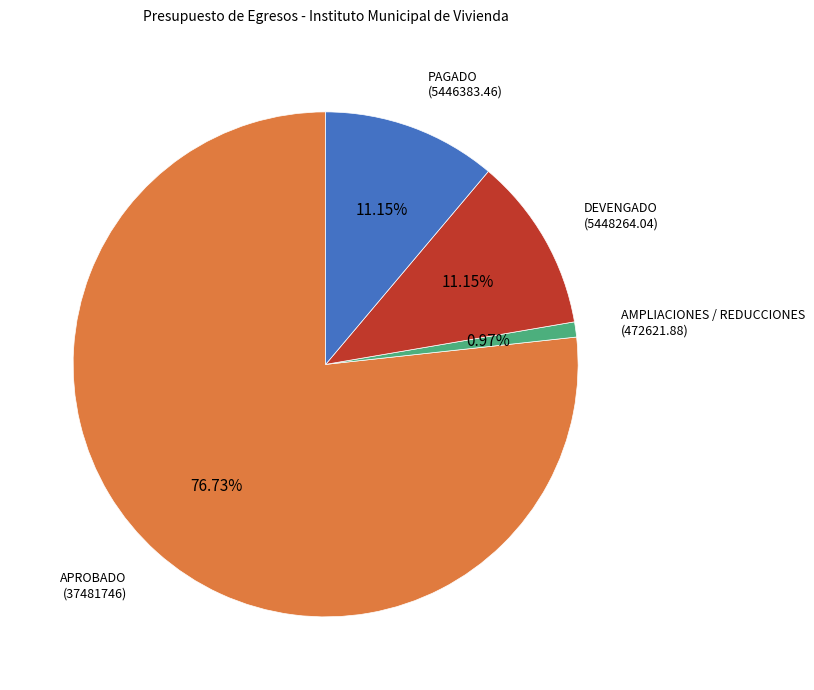

Which category accounts for the majority?

APROBADO